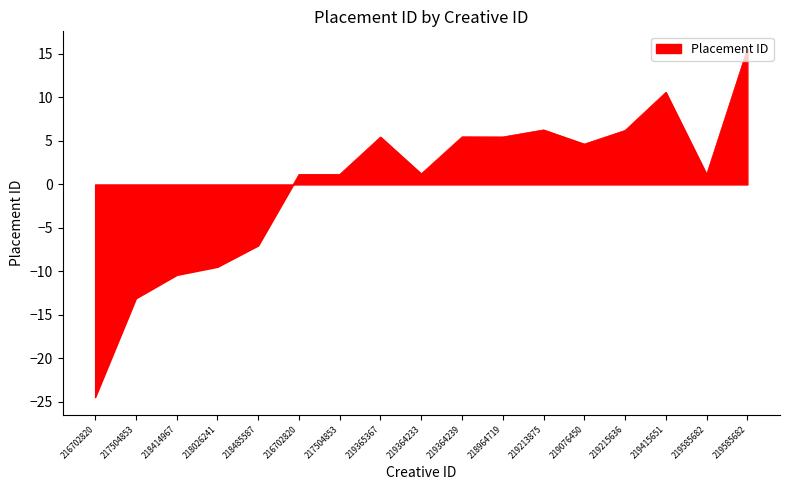

Is this an area chart (filled region under the line)?

Yes